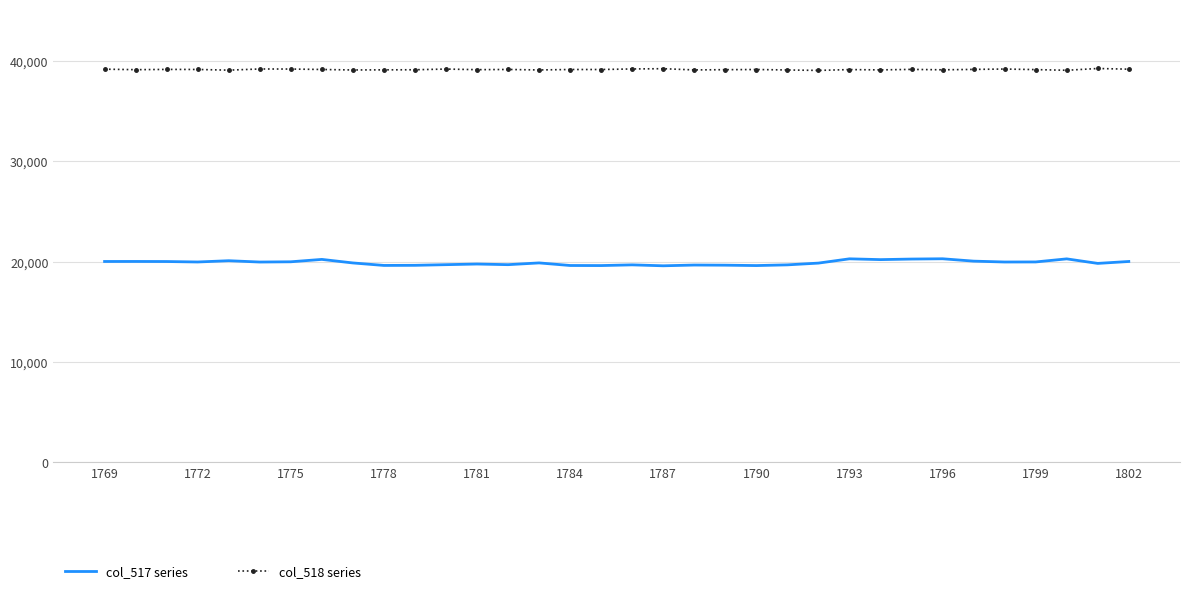

True or false: col_517 series and col_518 series cross at least once.

False